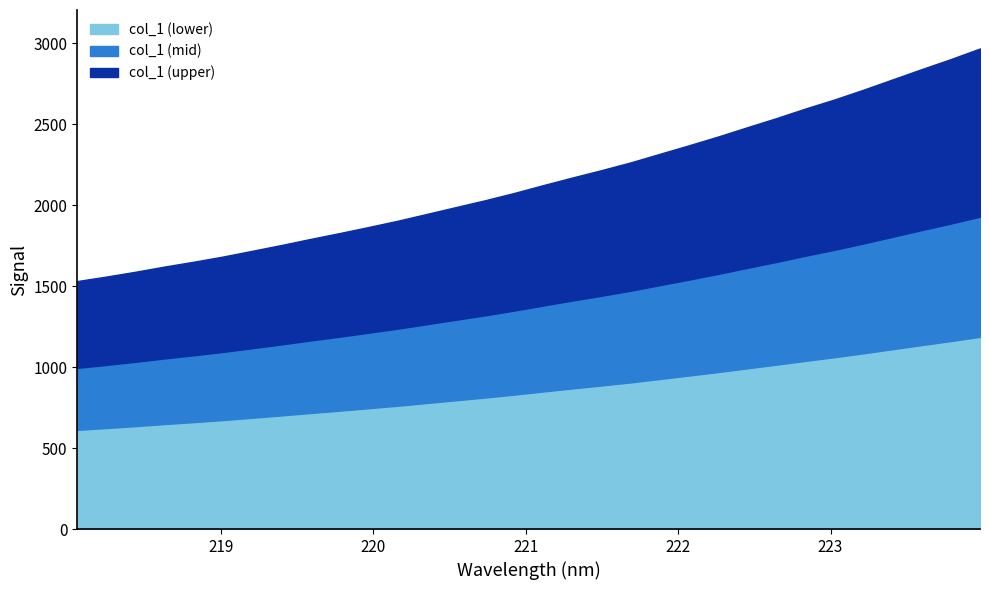

What is the value of the 32nd point from the left?

2967.2